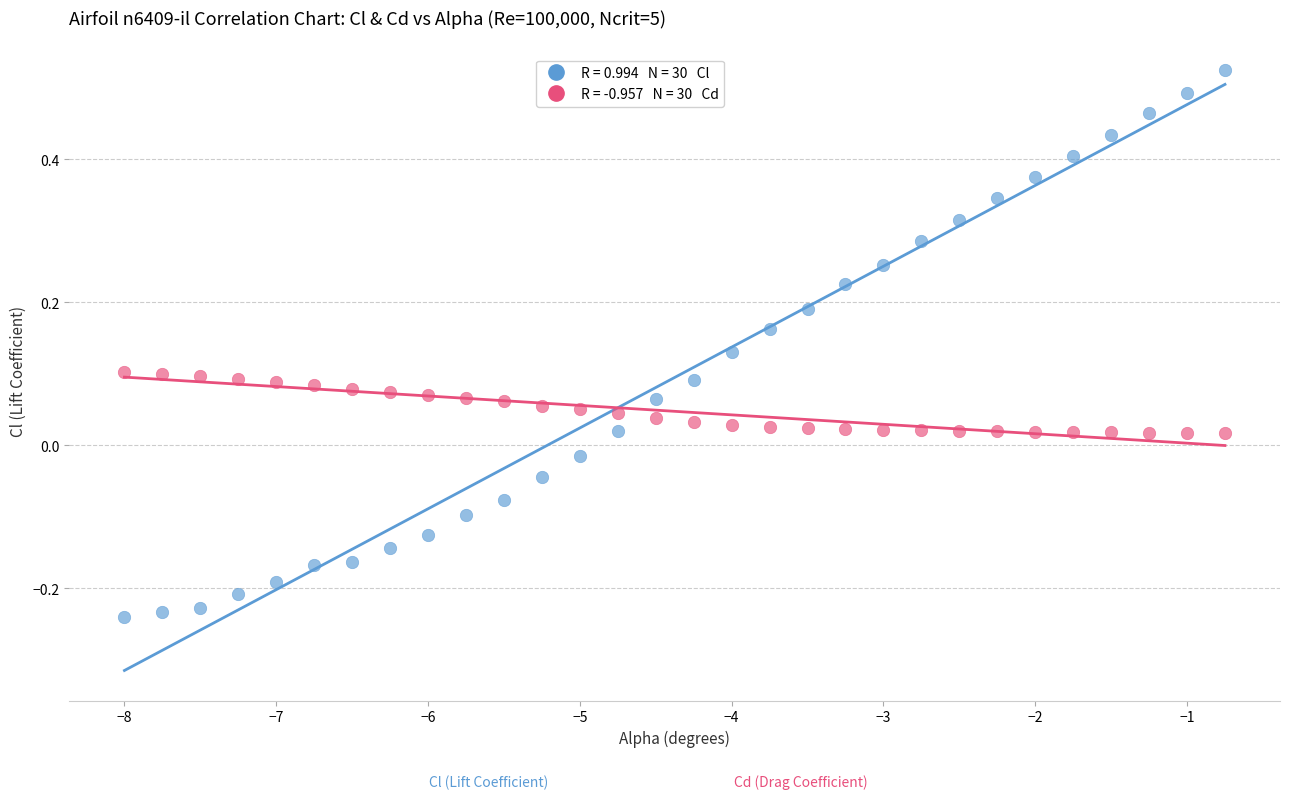

Across all data points, what is the range of X values (max minus min)?

7.2